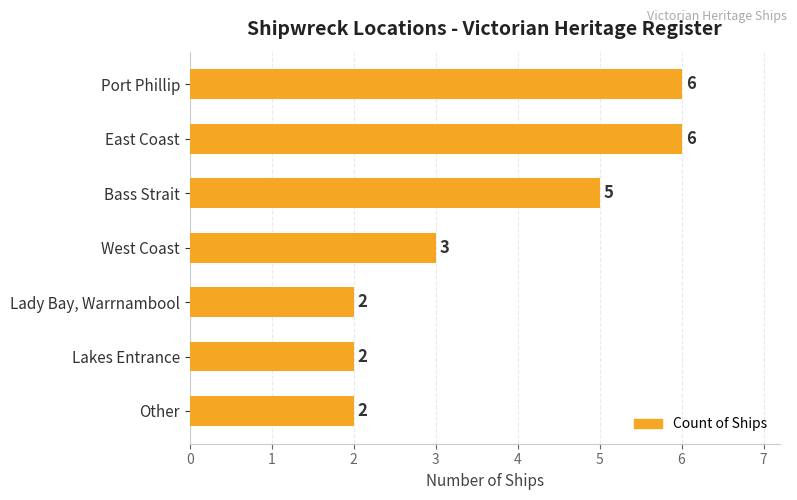

What is the maximum value shown in the chart?

6